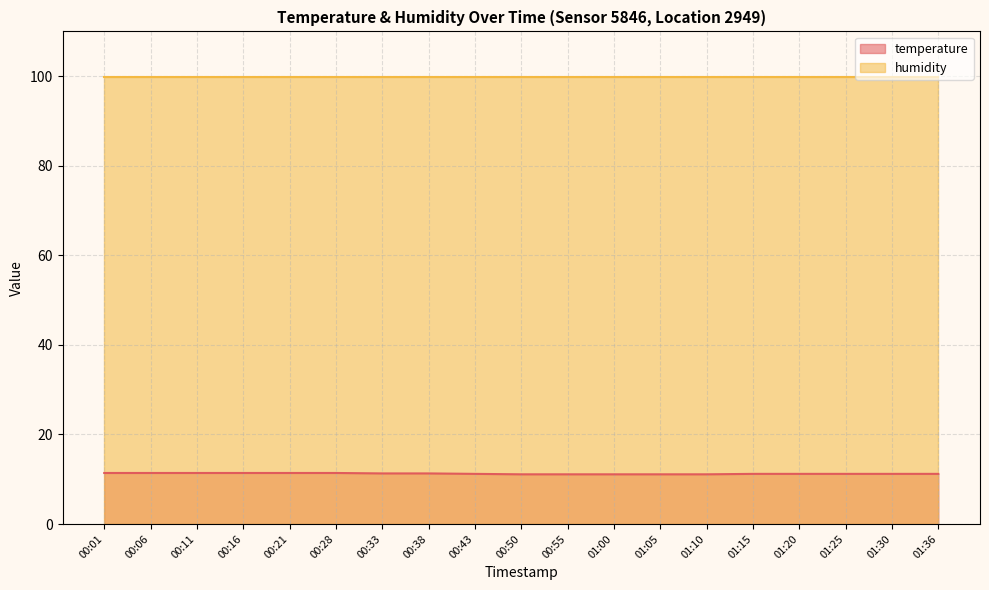

What is the spread (max minus min) of values at 01:20?

88.7